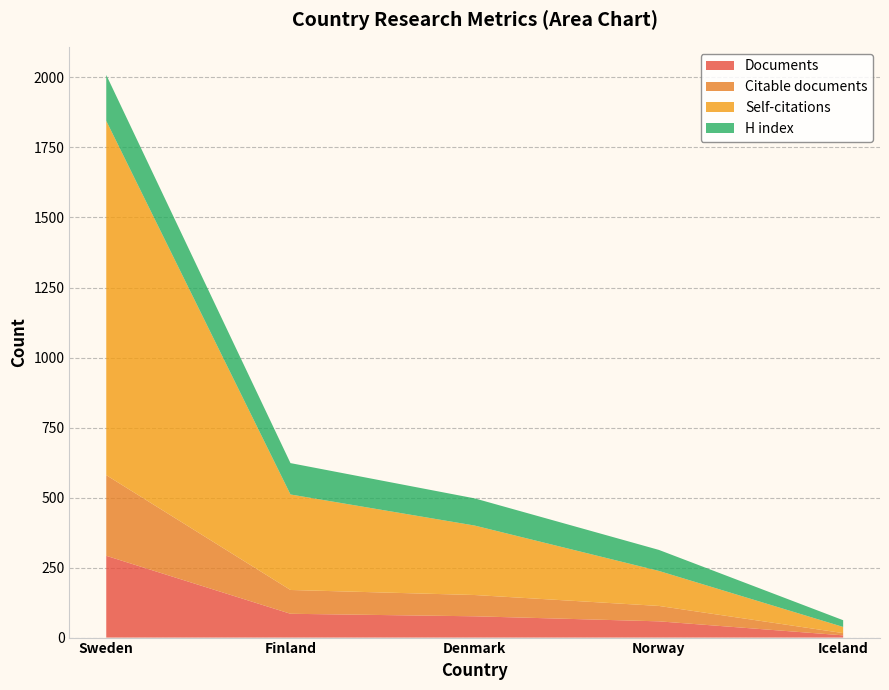

At which category is the sum across all series the highest?

Sweden